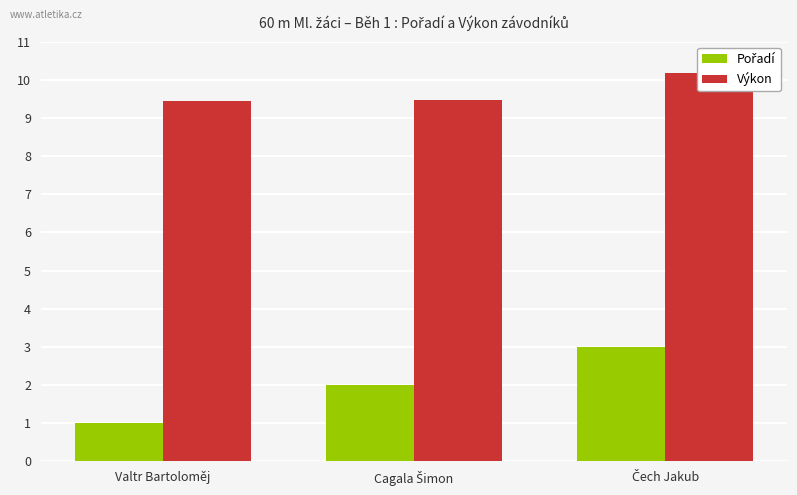

List the labels in order of Pořadí value, smallest first.

Valtr Bartoloměj, Cagala Šimon, Čech Jakub